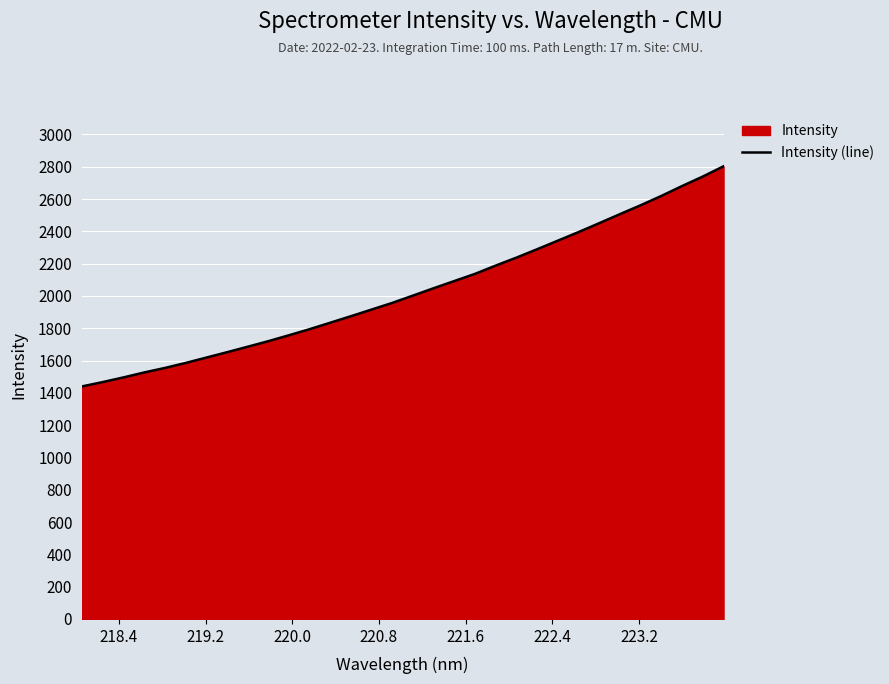

What is the greatest value displayed?

2803.0